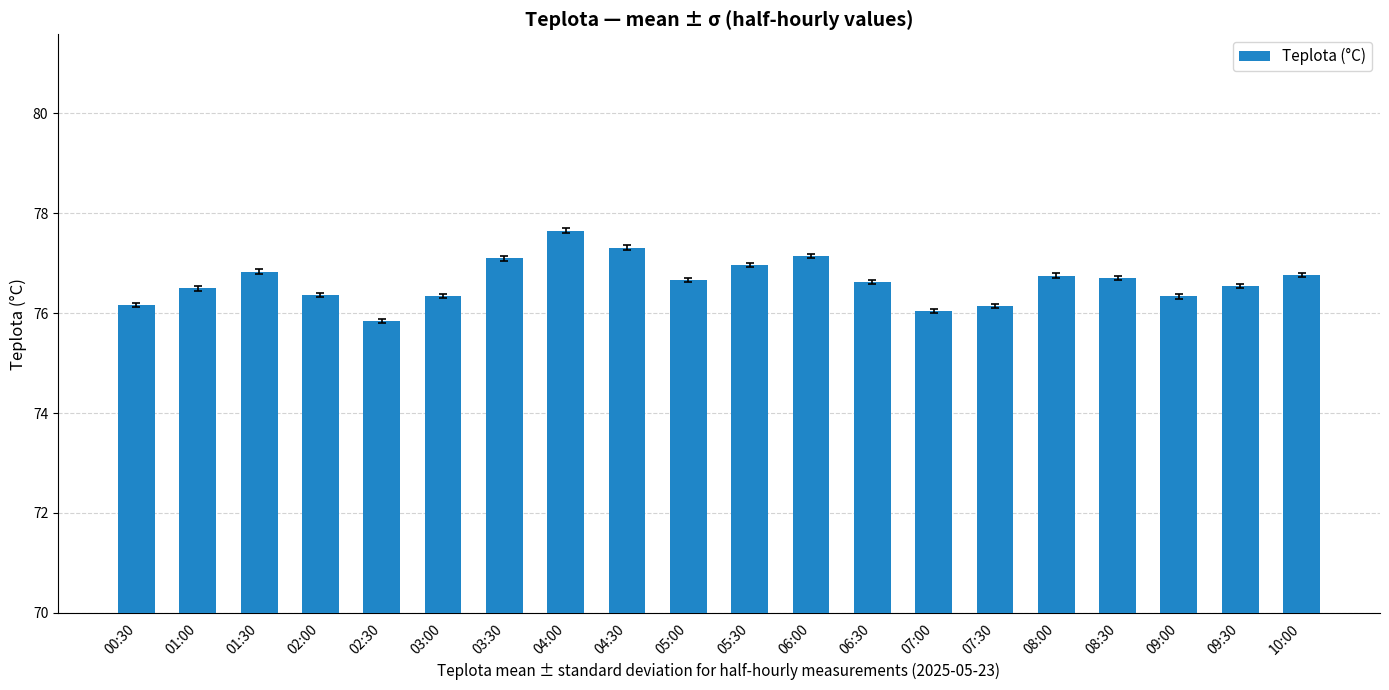

What is the change in value from 05:30 to 09:30?

-0.4